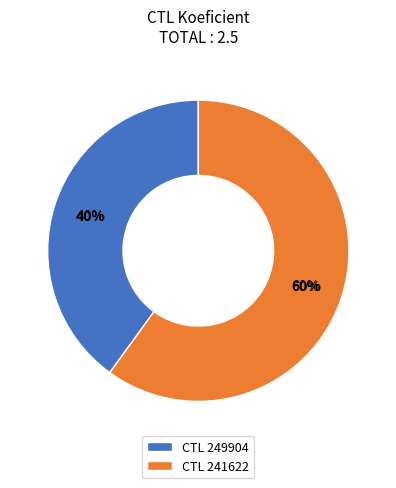

To the nearest percent, what portion does 241622 represent?

60%